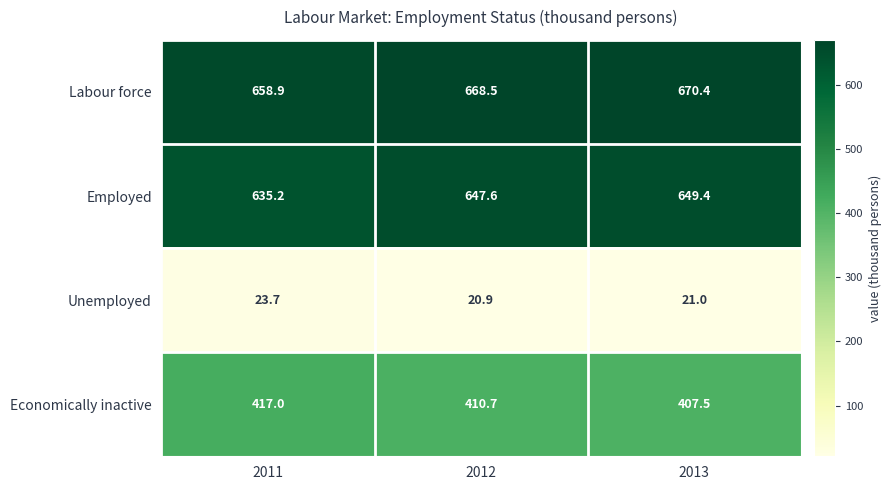

What is the sum of all Labour force values?

1997.8